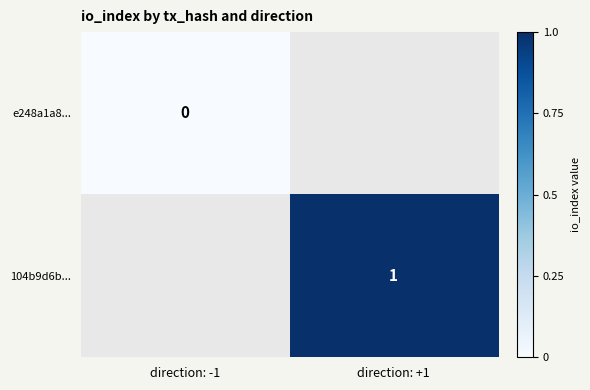

The value of 104b9d6b... at direction: +1 is 1. True or false?

True